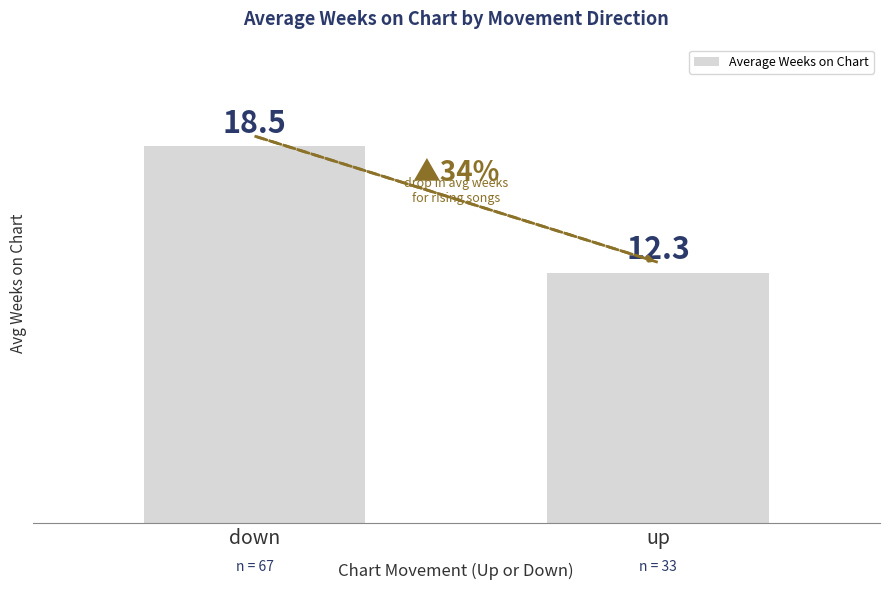

Reading right to left, what are all the values shown in this chart?

up=12.3	down=18.5